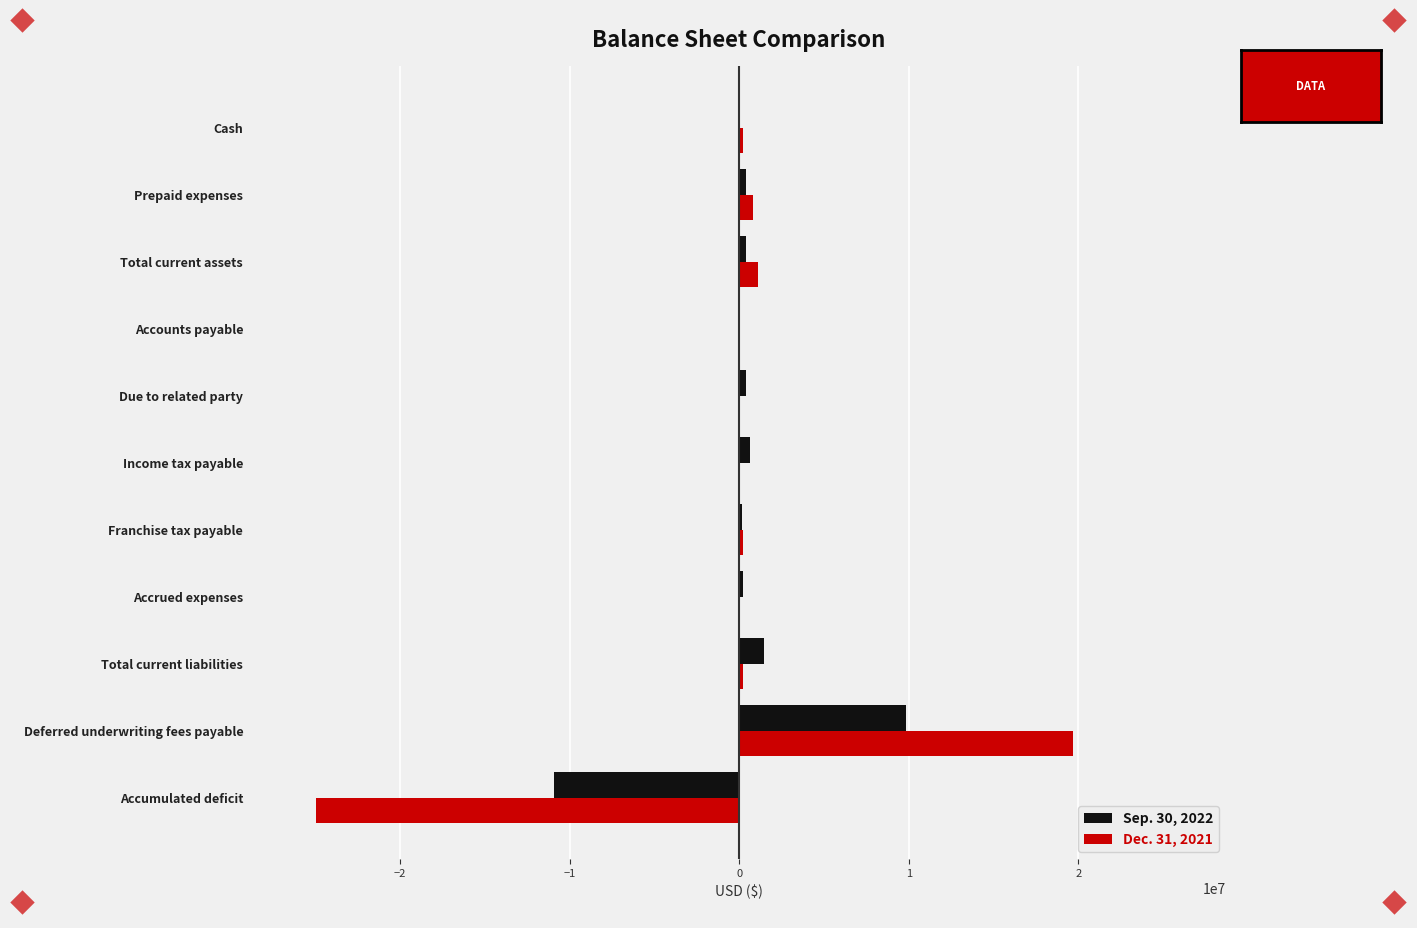

Is the value of Dec. 31, 2021 at Franchise tax payable greater than the value of Sep. 30, 2022 at Accumulated deficit?

Yes